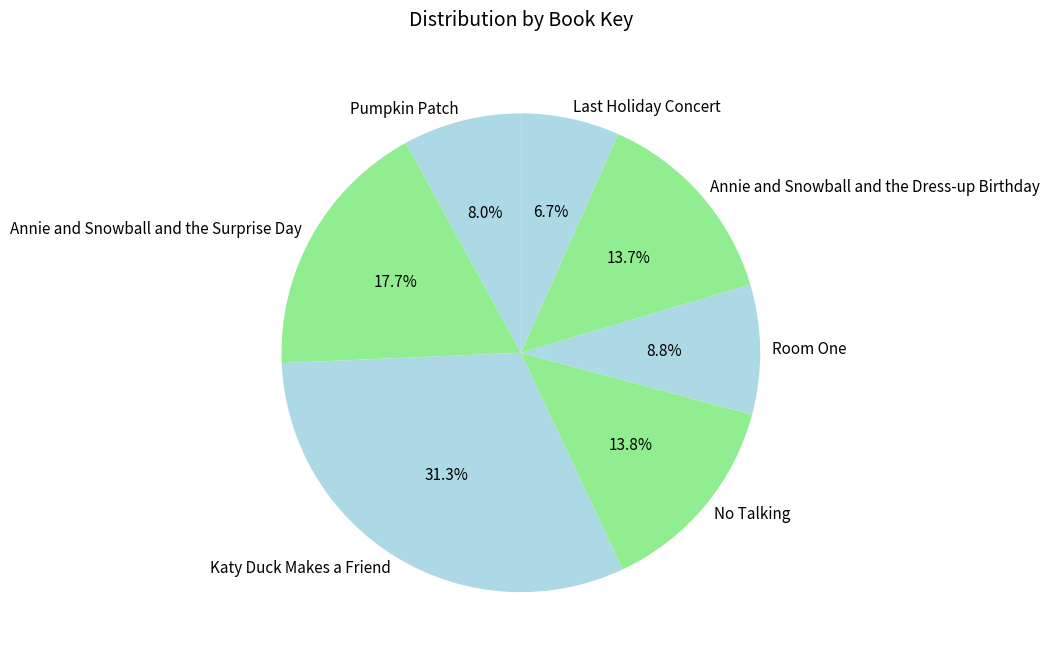

Combined, do Katy Duck Makes a Friend and Pumpkin Patch account for over 50%?

No